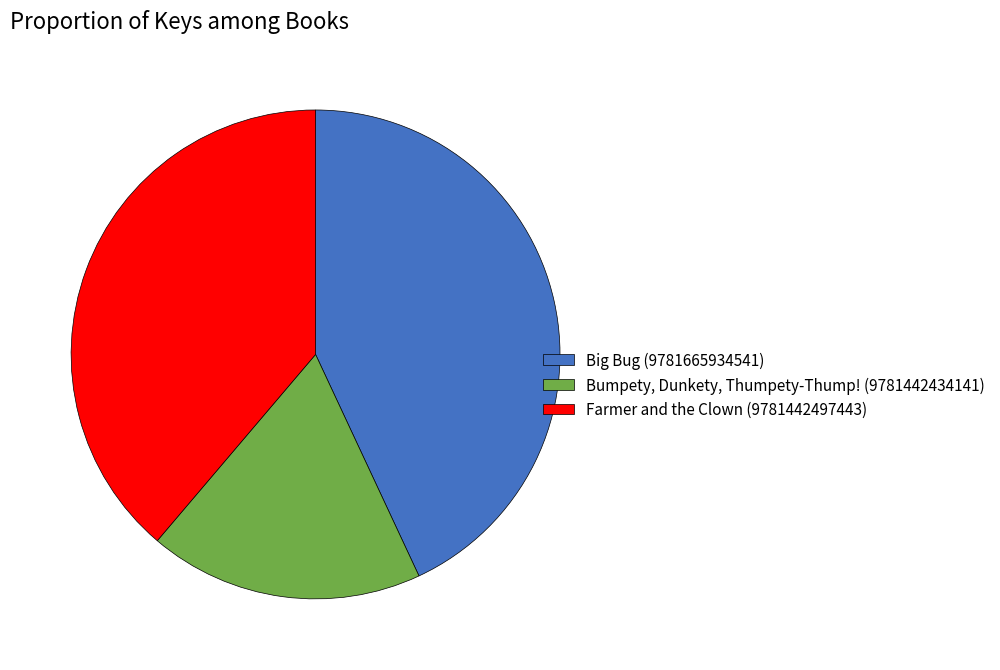

The Bumpety, Dunkety, Thumpety-Thump! (9781442434141) slice represents 18% of the pie. True or false?

True